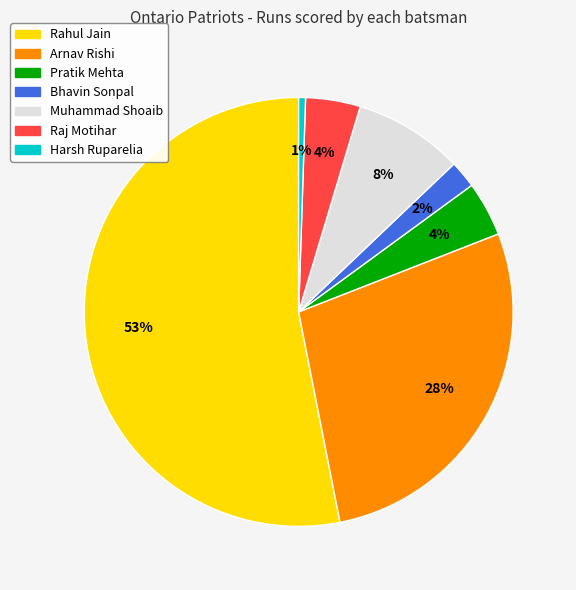

Is there a majority slice in this chart?

Yes